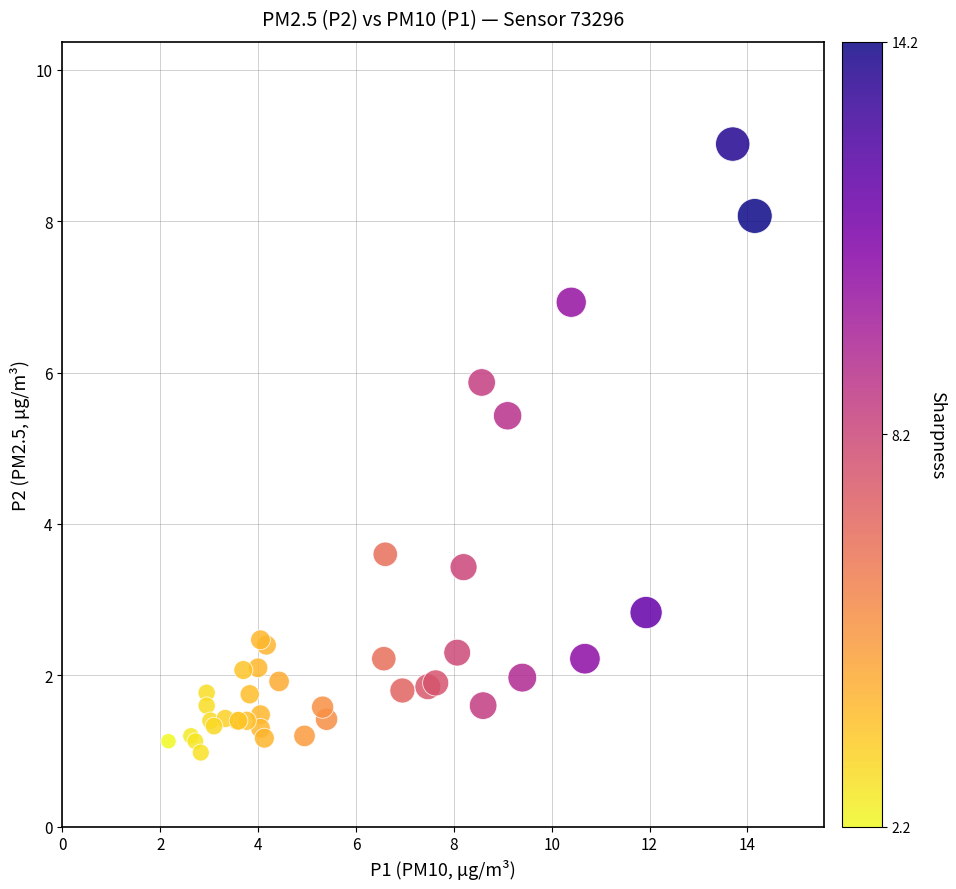

What Y value in the scatter plot is closest to 5?

5.4